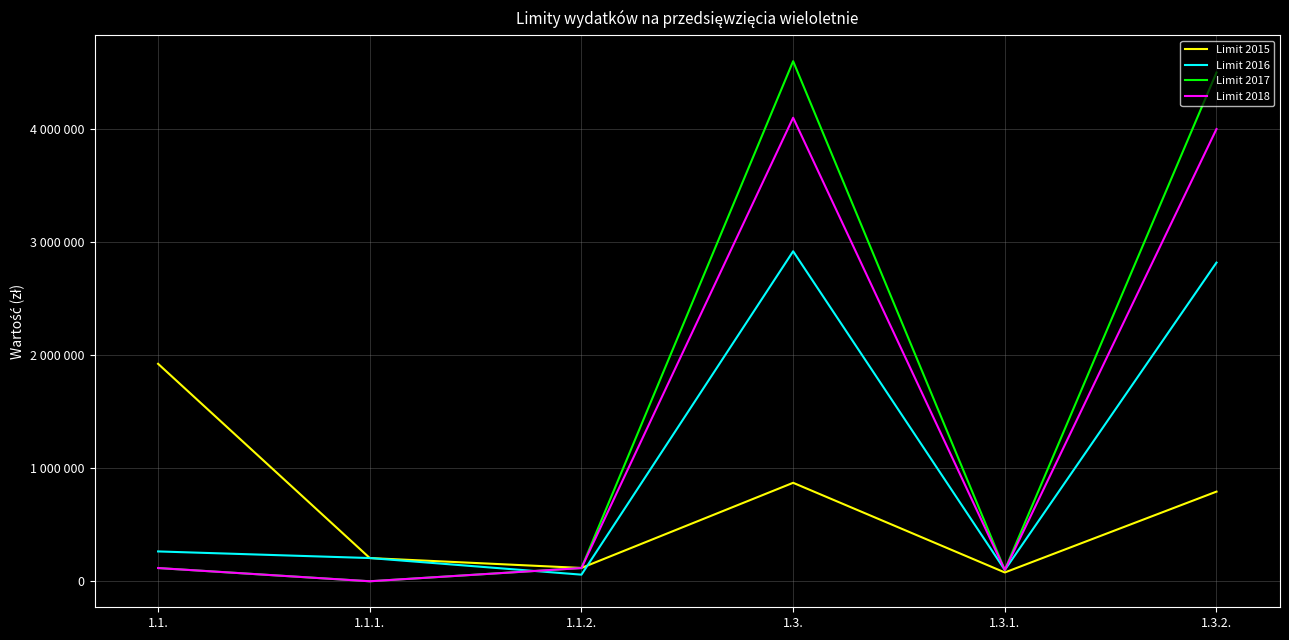

Where do Limit 2015 and Limit 2018 first cross each other?

1.1.2. and 1.3.